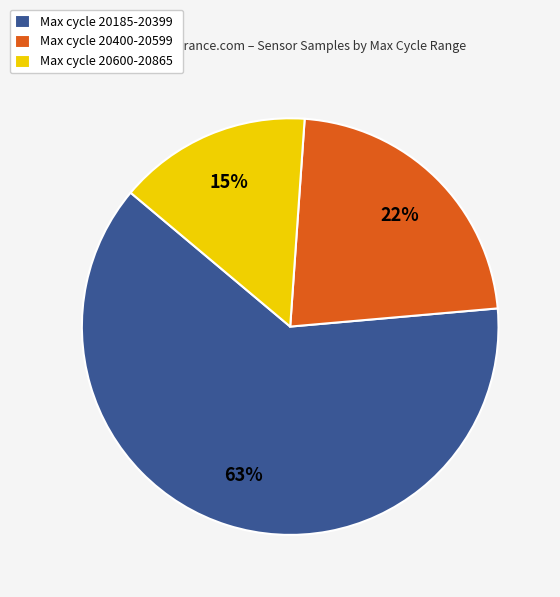

Is it true that Max cycle 20600-20865 is 15% of the pie?

True